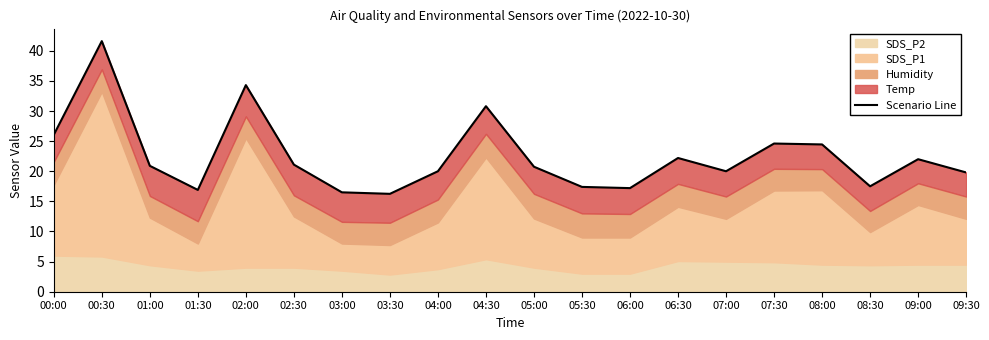

What is the label of the 7th point from the right?

06:30